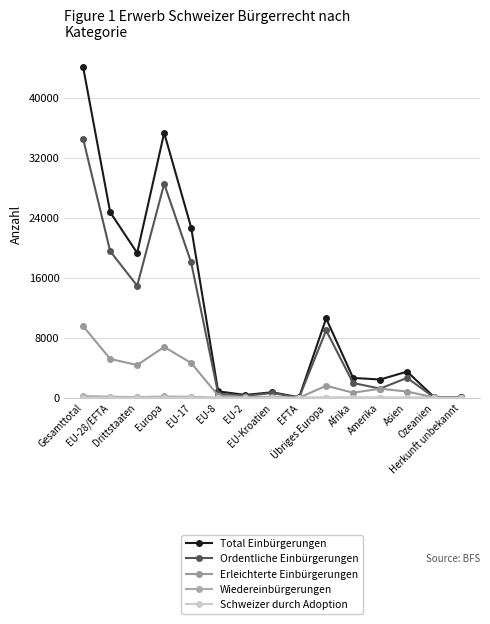

At which category does the chart reach its peak across all series?

Gesamttotal